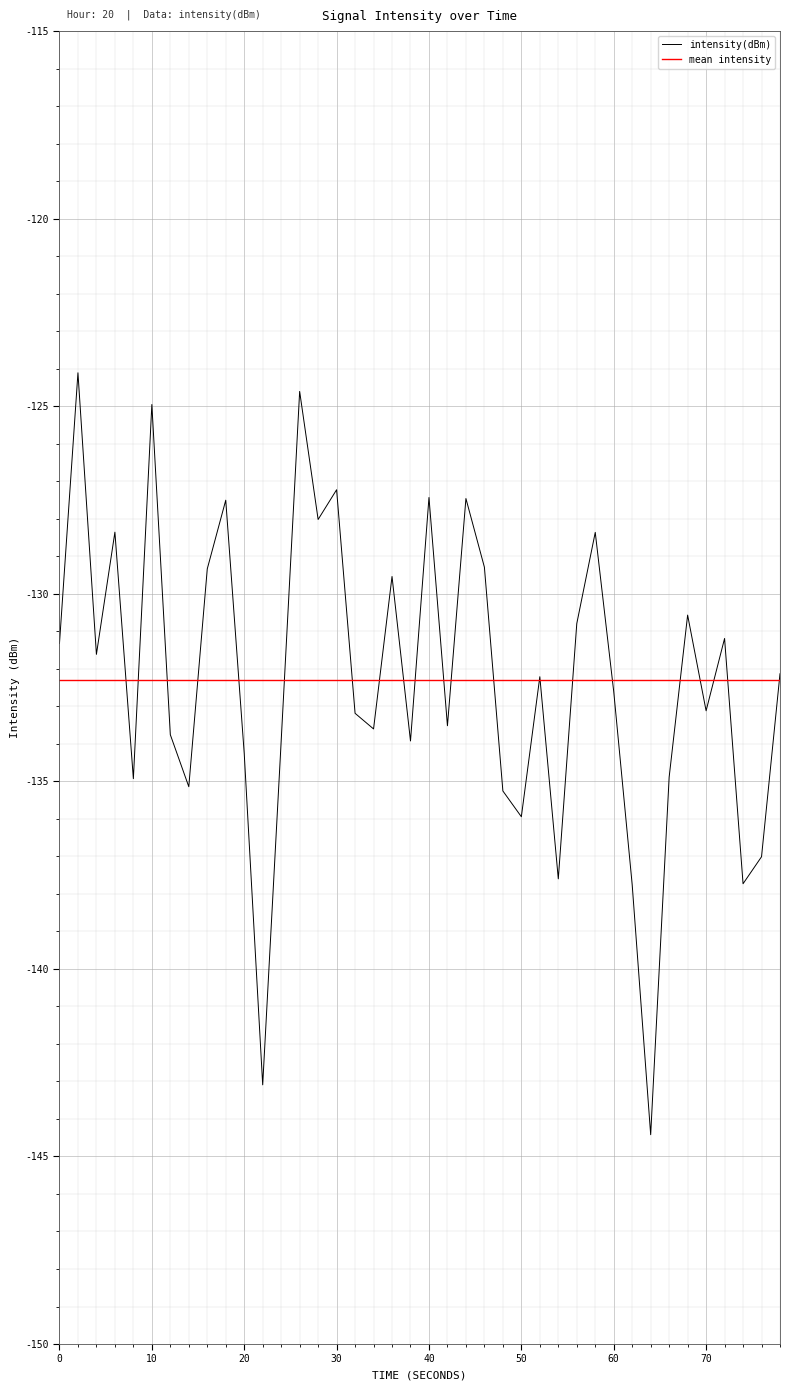

Which series has the widest spread of values?

intensity(dBm)